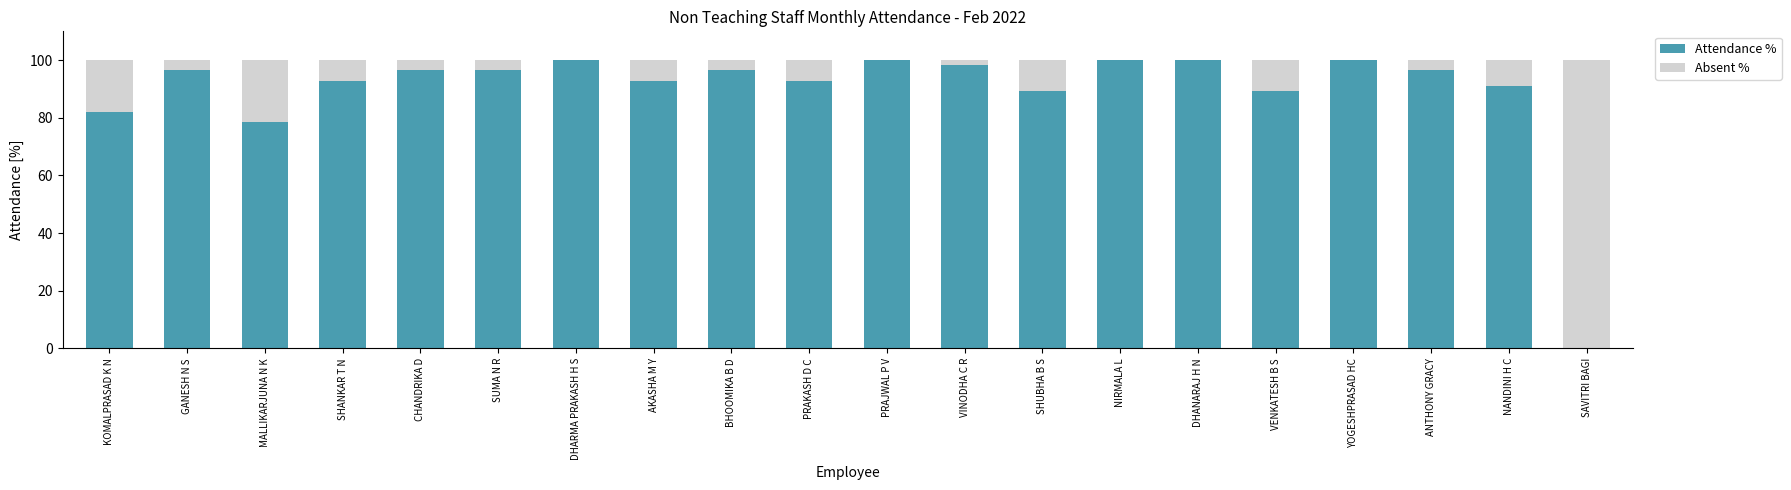

The value of Attendance % at PRAKASH D C is 149.0. True or false?

False